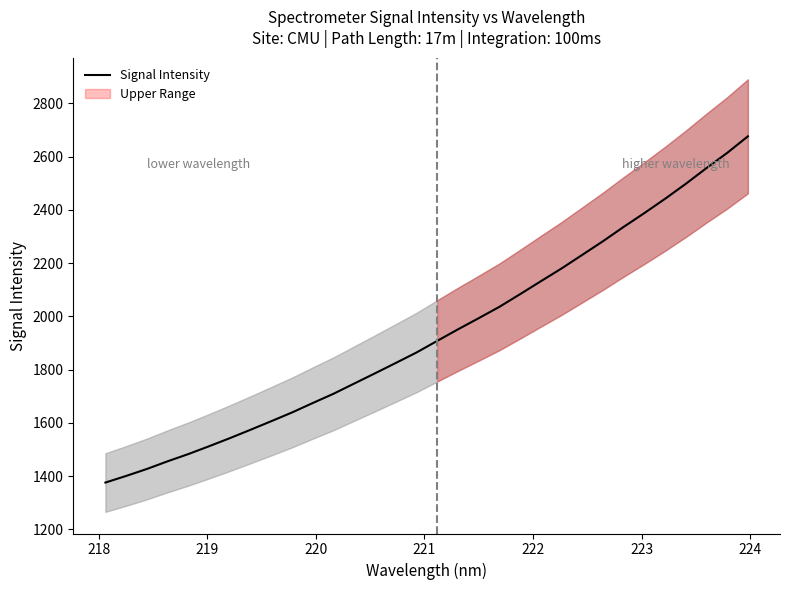

True or false: the data has more than 0 interior local peaks.

False